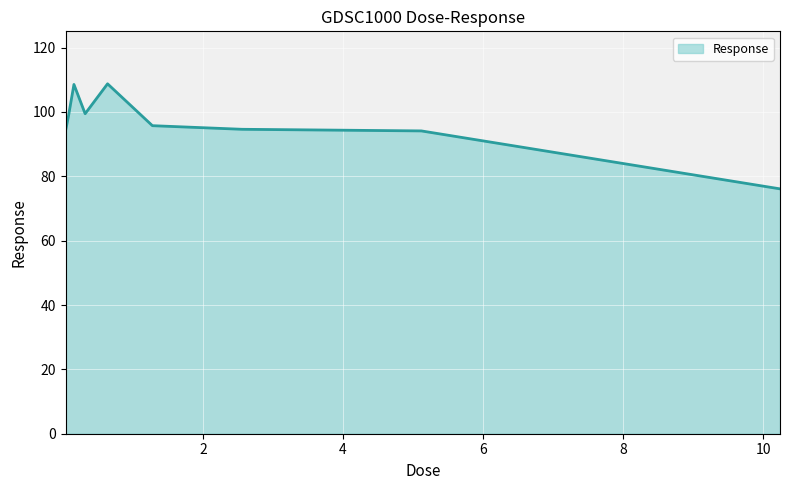

What is the maximum value shown in the chart?

108.7